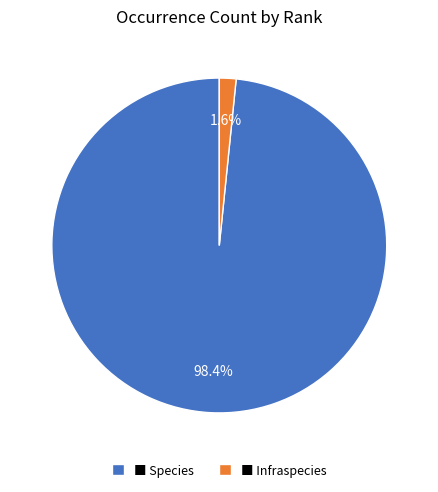

Between ■ Infraspecies and ■ Species, which is larger?

■ Species